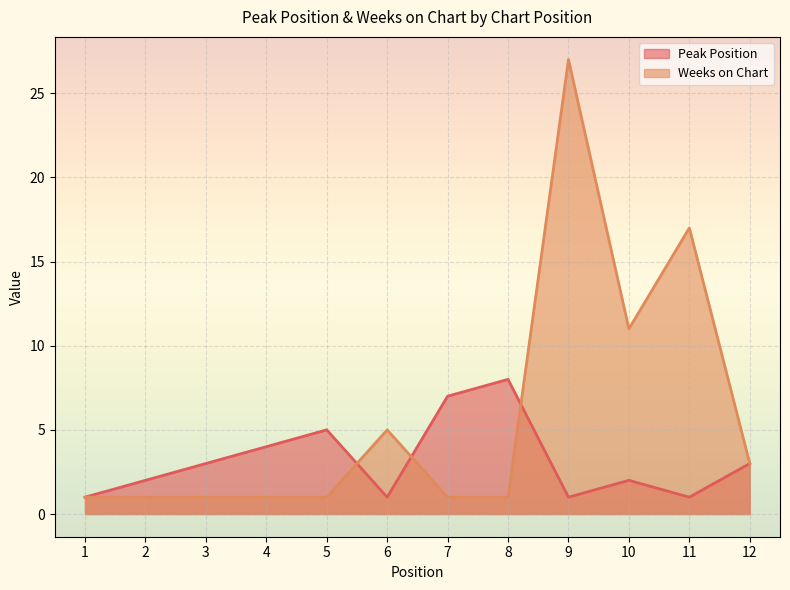

At which category is the sum across all series the highest?

9